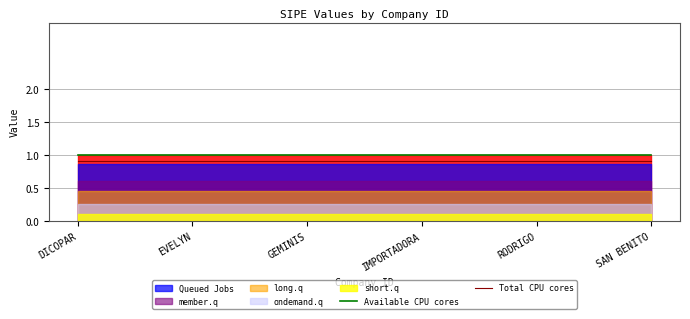

Between EVELYN and DICOPAR, which is larger?

EVELYN